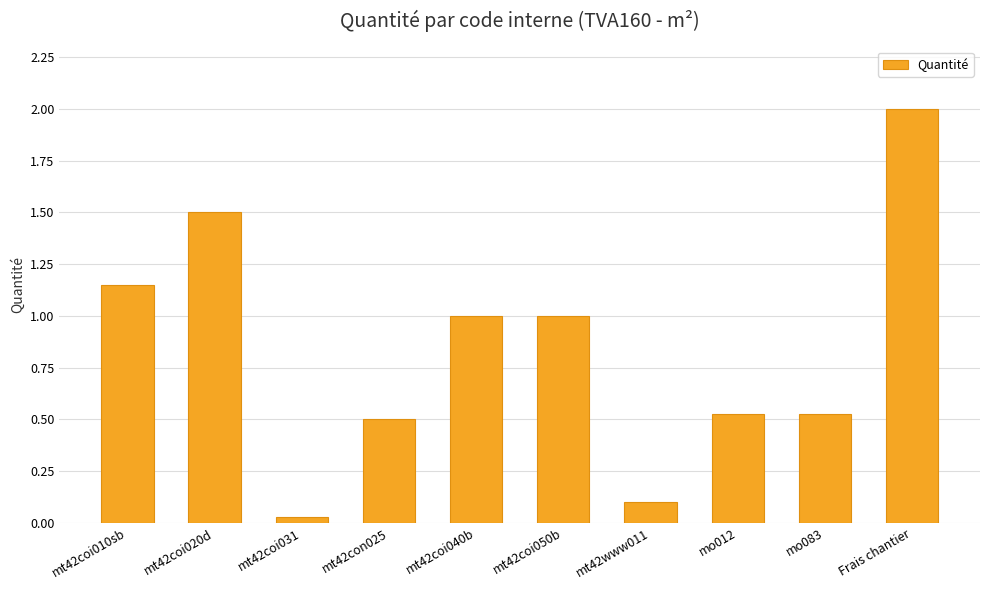

Which label corresponds to the smallest value in the chart?

mt42coi031